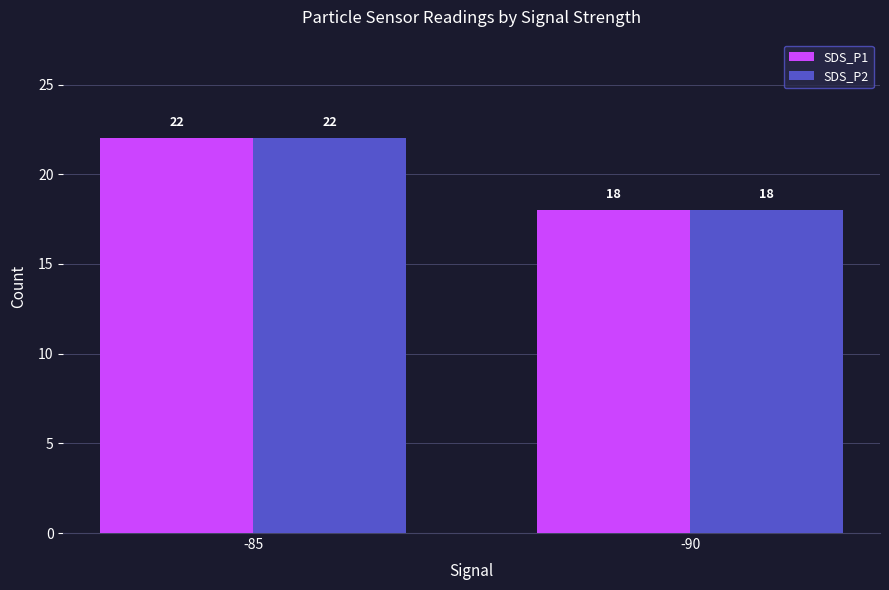

What is the sum of the SDS_P2 values at -85 and -90?

40